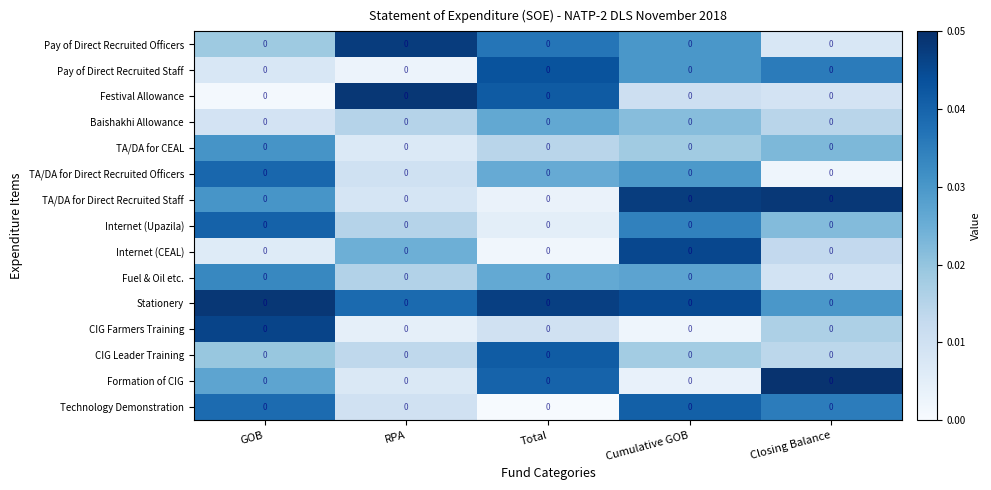

List the series in order of their peak value, highest first.

Formation of CIG, Festival Allowance, Stationery, TA/DA for Direct Recruited Staff, Pay of Direct Recruited Officers, CIG Farmers Training, Internet (CEAL), Pay of Direct Recruited Staff, CIG Leader Training, Technology Demonstration, Internet (Upazila), TA/DA for Direct Recruited Officers, Fuel & Oil etc., TA/DA for CEAL, Baishakhi Allowance